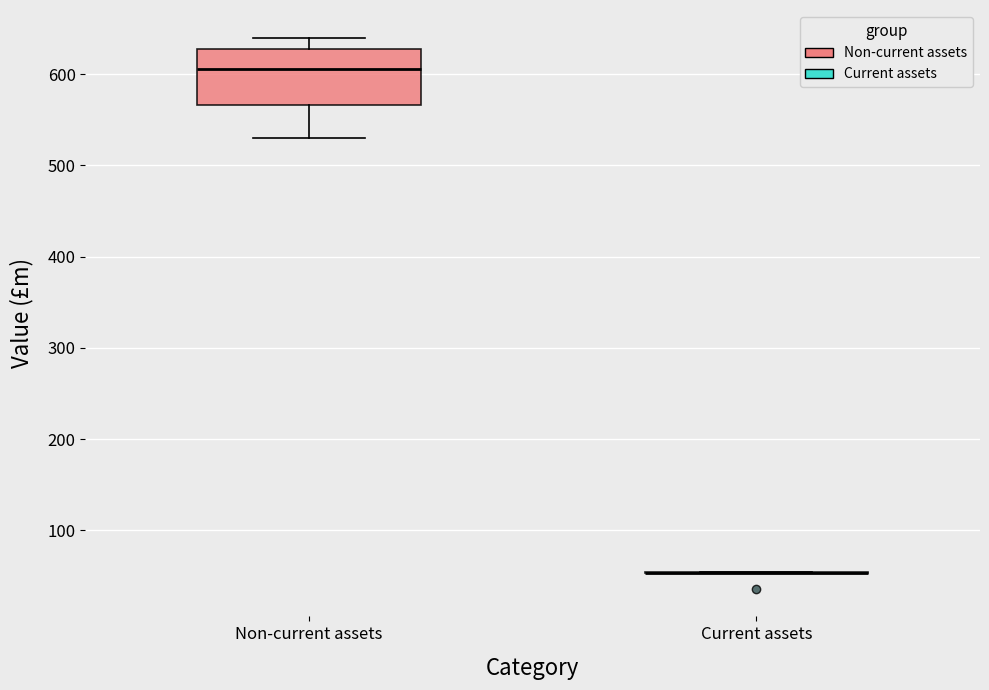

Reading left to right, transcribe this box plot: for each box, give where its median line is, the range the box spans, and where its two whiskers end, as read against the y-axis. The values are not printed on the chart, so give them approximately, as read against the axis.

Non-current assets: median 610, box 570 to 630, whiskers 530 to 640
Current assets: box collapsed to a line at 50, whiskers 50 to 50